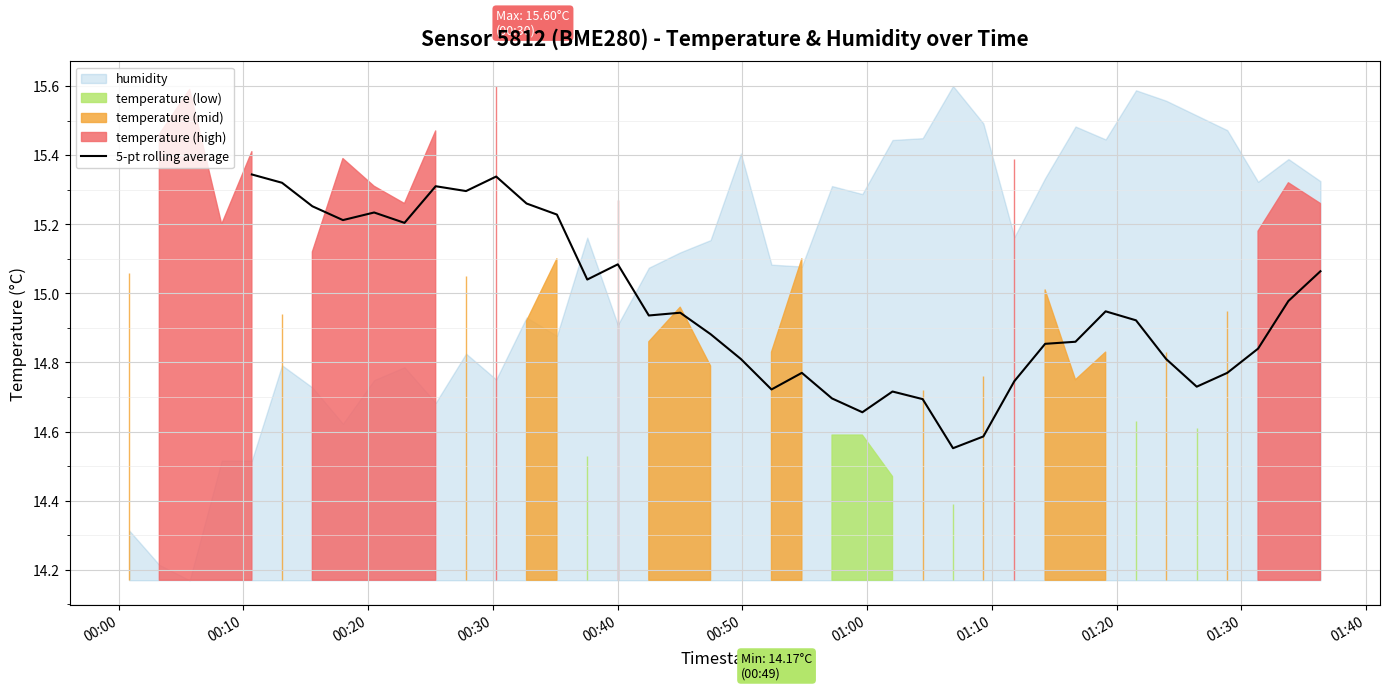

The chart shows a value of 4.7 at 01:20. True or false?

False